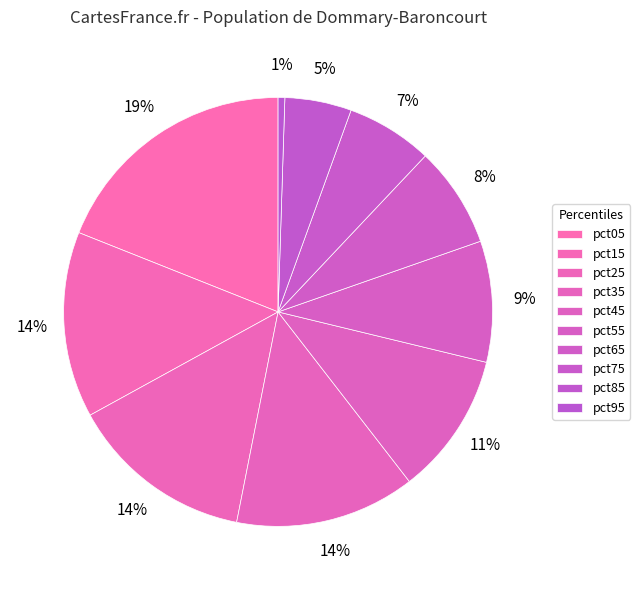

How many slices are in this pie chart?

10